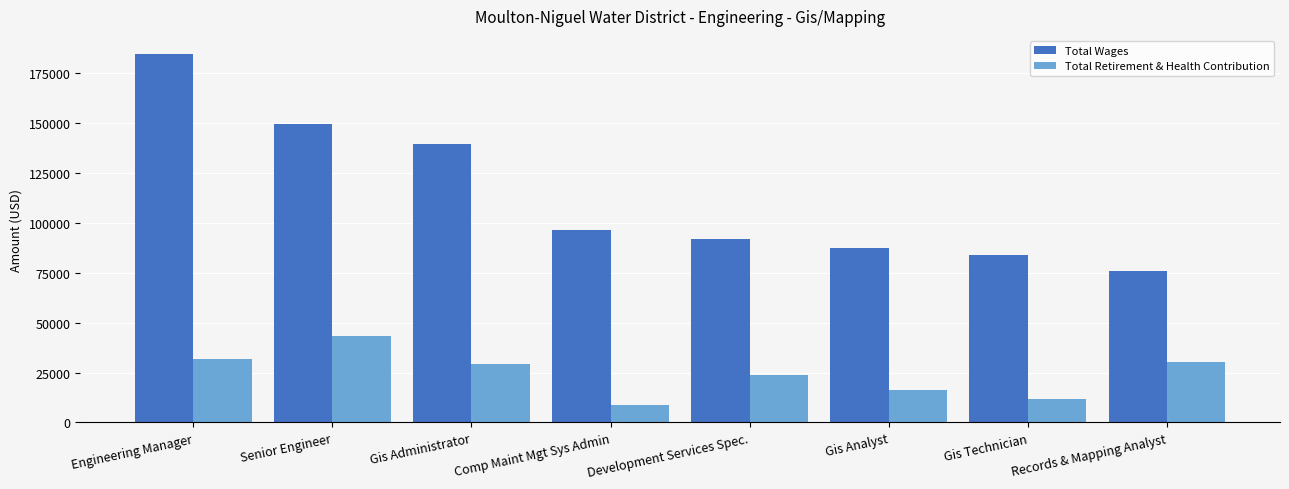

Reading left to right, list all the values displayed in this chart.

Total Wages: 184153	149145	139444	96139	91753	87188	83908	75981
Total Retirement & Health Contribution: 31609	43404	29135	8559	23752	16214	11778	30383